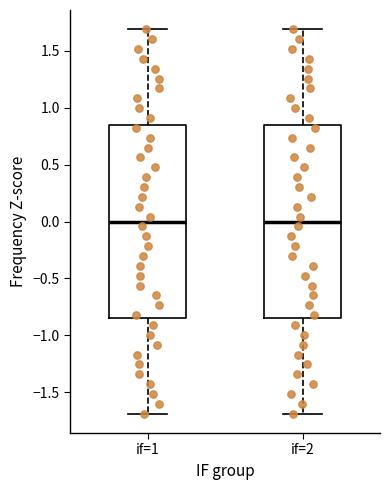

Reading left to right, read every box against the y-axis: the position of its median line, the range the box covers, and the ends of its whiskers. The values are not printed on the chart, so give them approximately, as read against the axis.

if=1: median 0.00, box -0.85 to 0.85, whiskers -1.70 to 1.70
if=2: median 0.00, box -0.85 to 0.85, whiskers -1.70 to 1.70